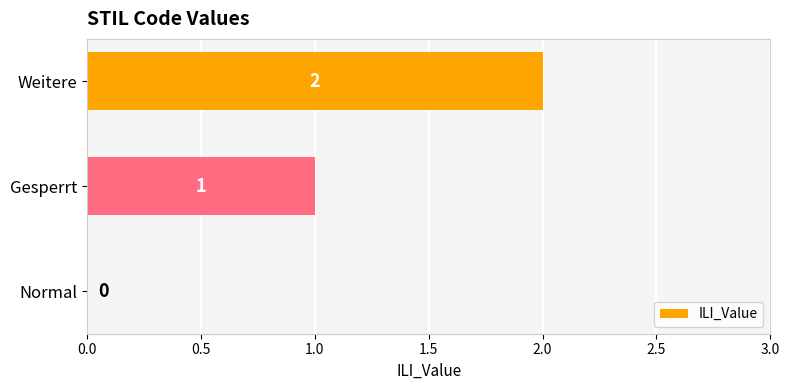

What is the maximum value shown in the chart?

2